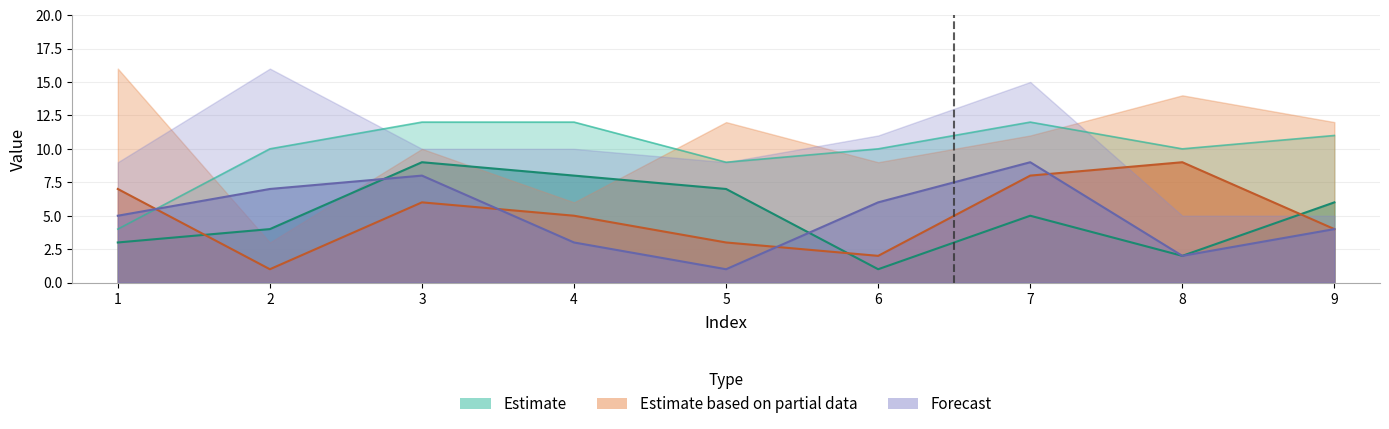

The col_7 series shows 2 at 4. True or false?

False